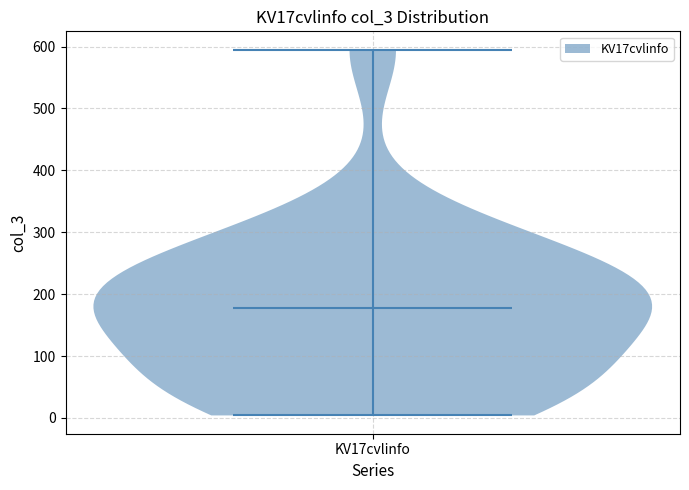

Where does the median line of the violin for KV17cvlinfo sit on the y-axis? The values are not printed on the chart, so give them approximately, as read against the axis.

180